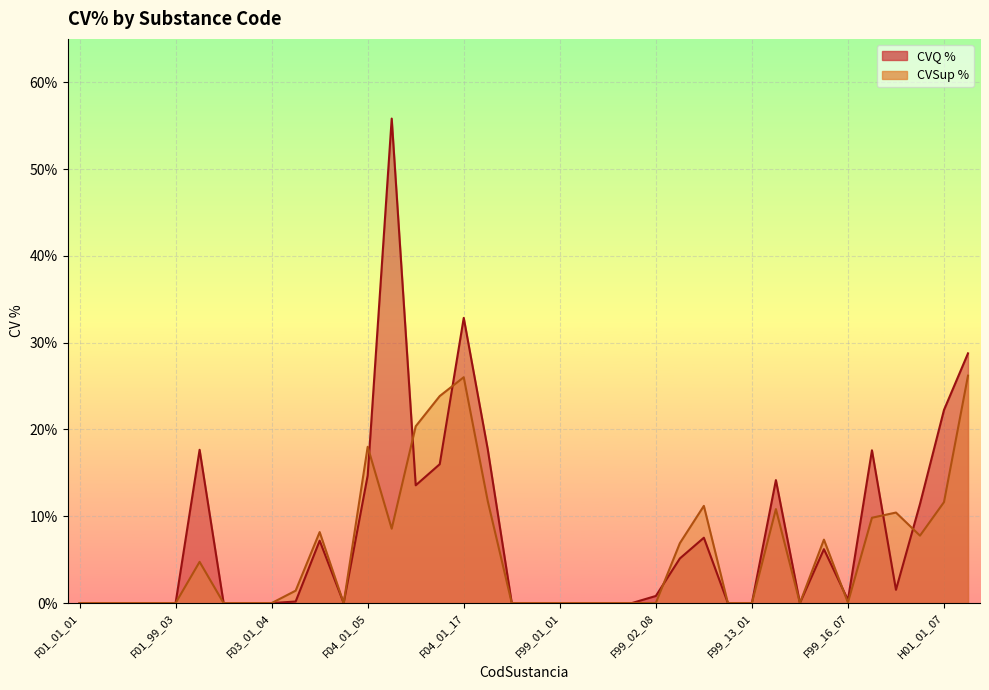

At F01_01_02, list the series in order from smallest to largest.

CVQ %, CVSup %